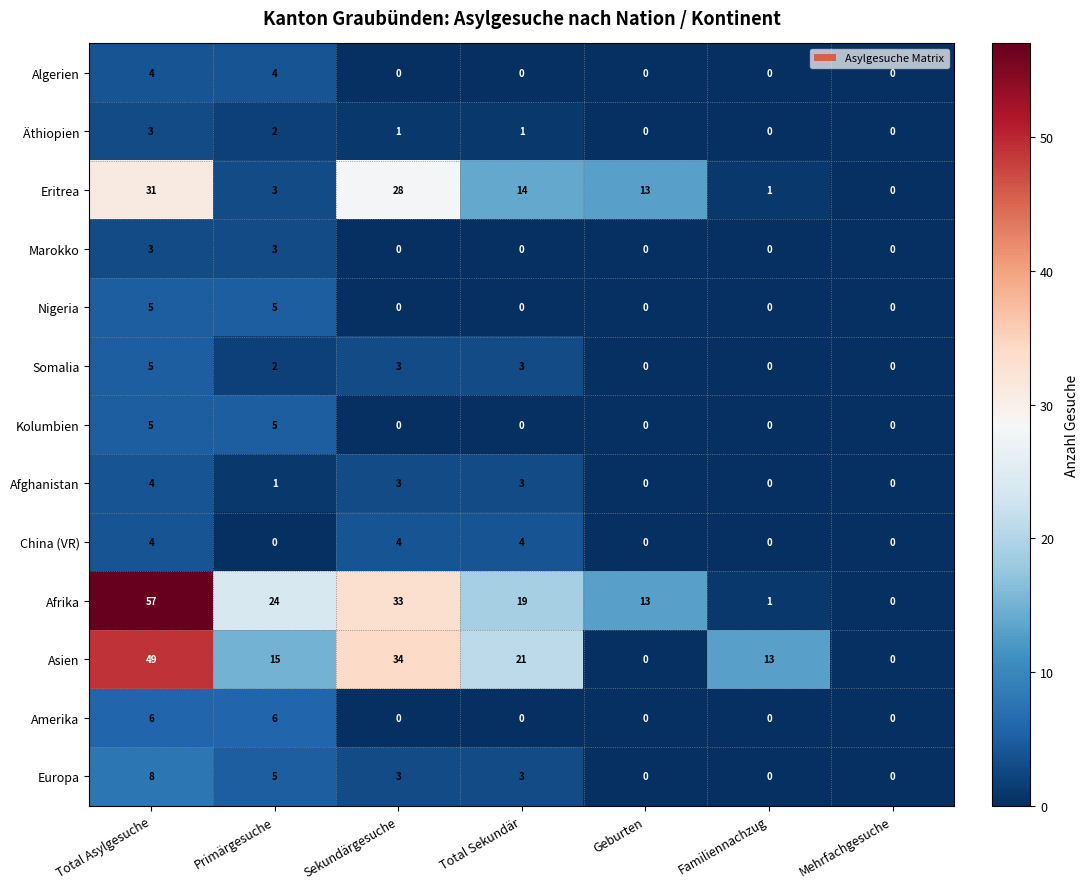

True or false: Algerien has a value of -3 at Mehrfachgesuche.

False